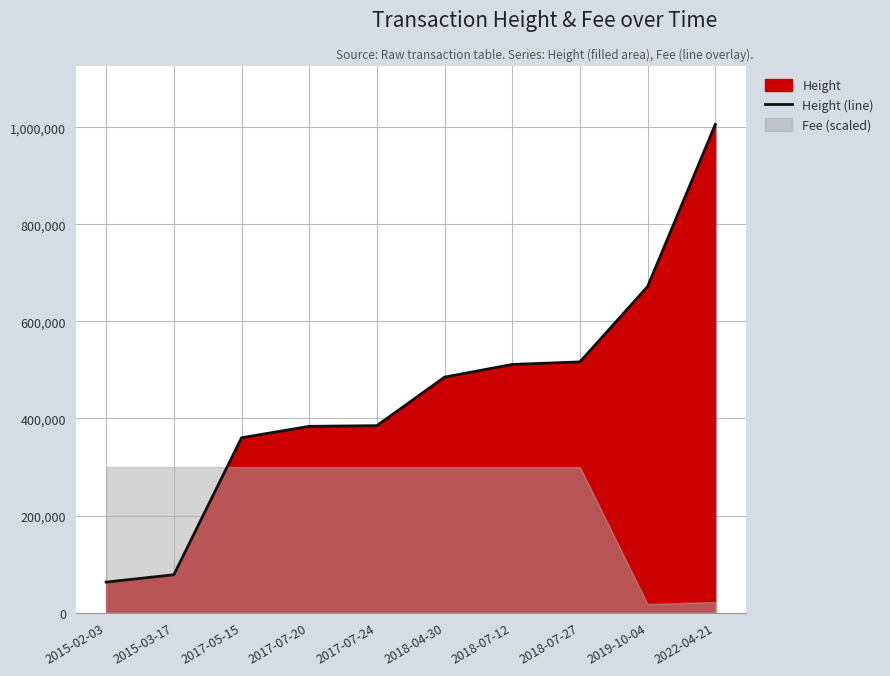

True or false: there are more than 1 points higher than both neighbors.

False